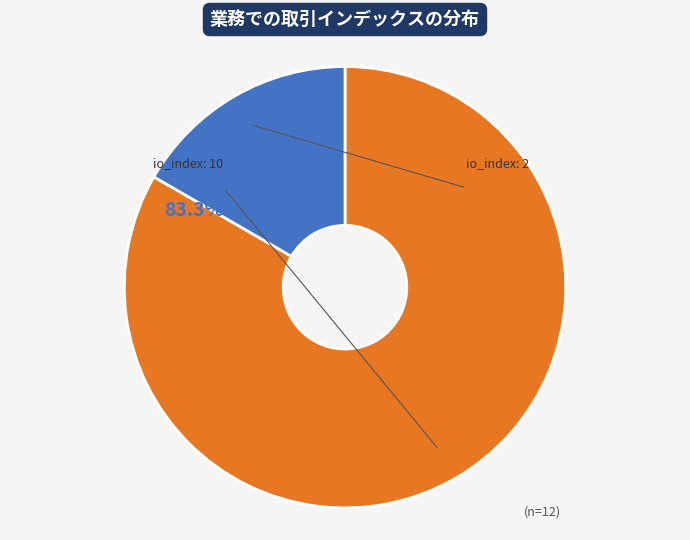

To the nearest percent, what portion does direction=1 (io_index=2) represent?

17%